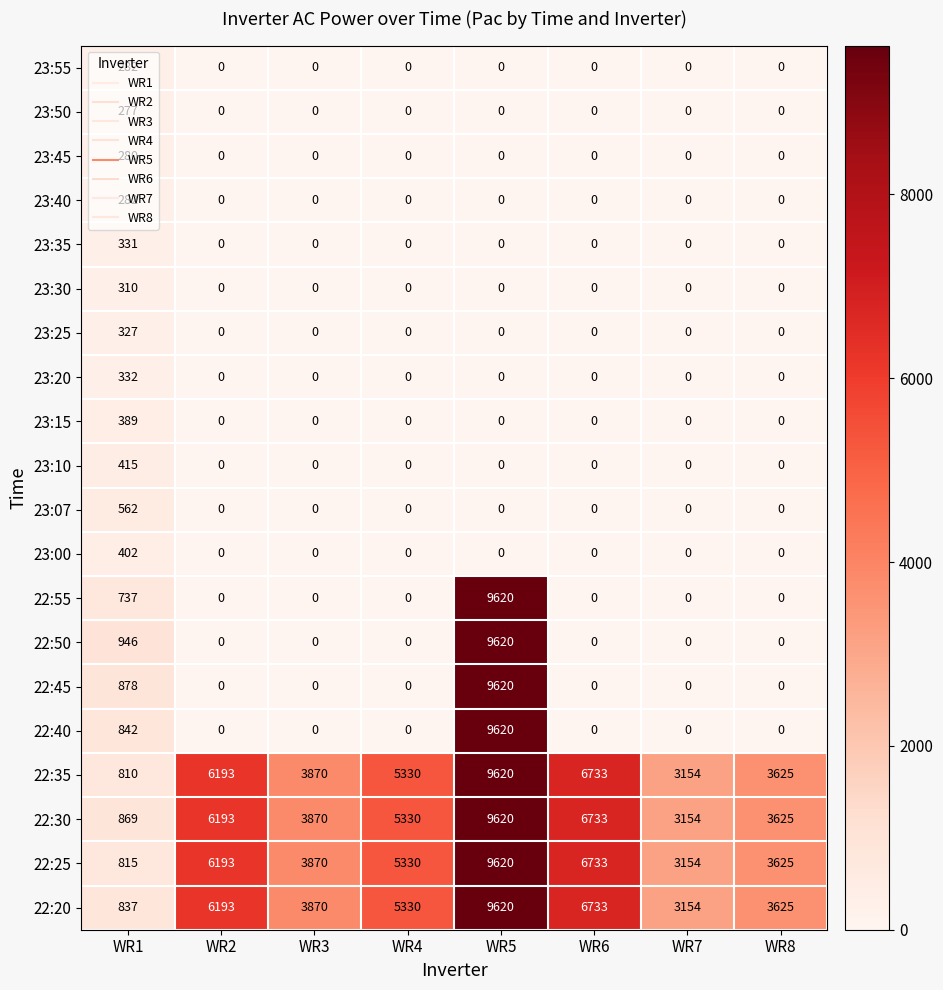

What is the average value of the 23:10 series?

52